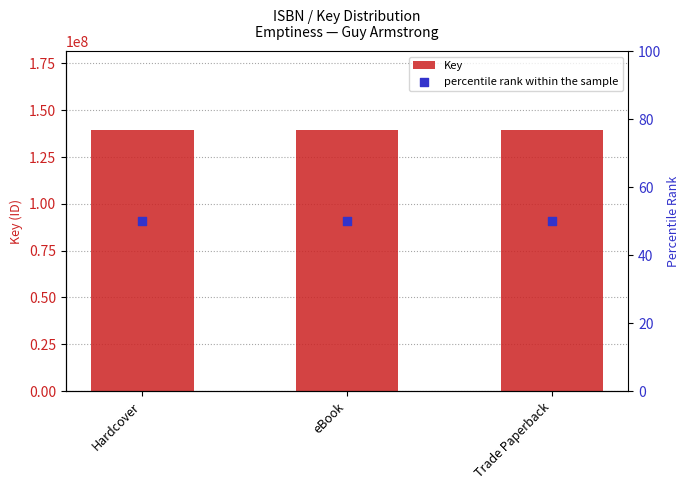

At which category is the sum across all series the highest?

Hardcover